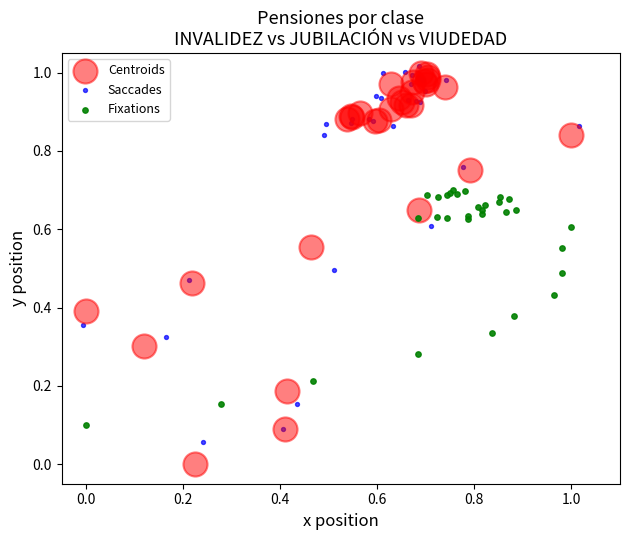

Which series reaches the minimum Y coordinate?

Centroids